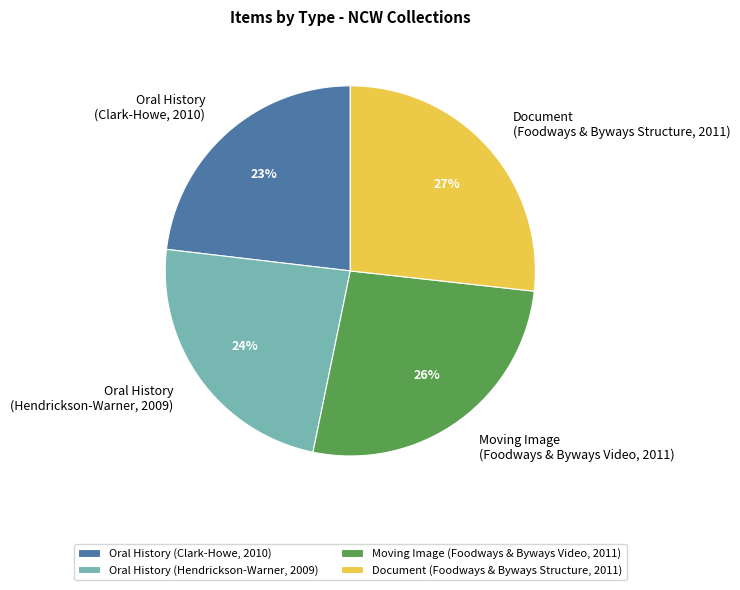

True or false: Oral History (Hendrickson-Warner, 2009) accounts for 10% of the total.

False